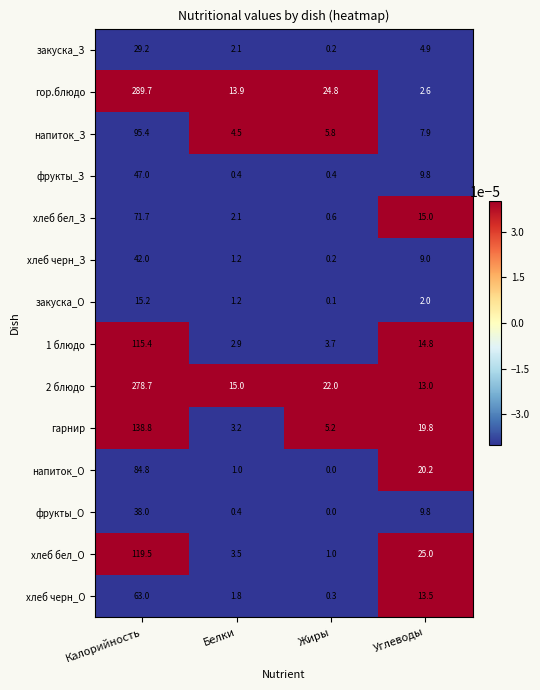

At how many categories does at least one series exceed 10?

4